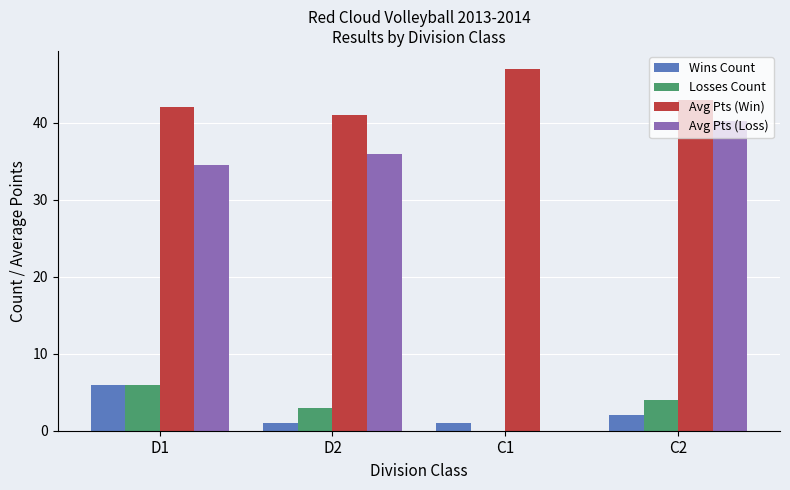

Which series changed the most between D1 and C1?

Avg Pts (Loss)